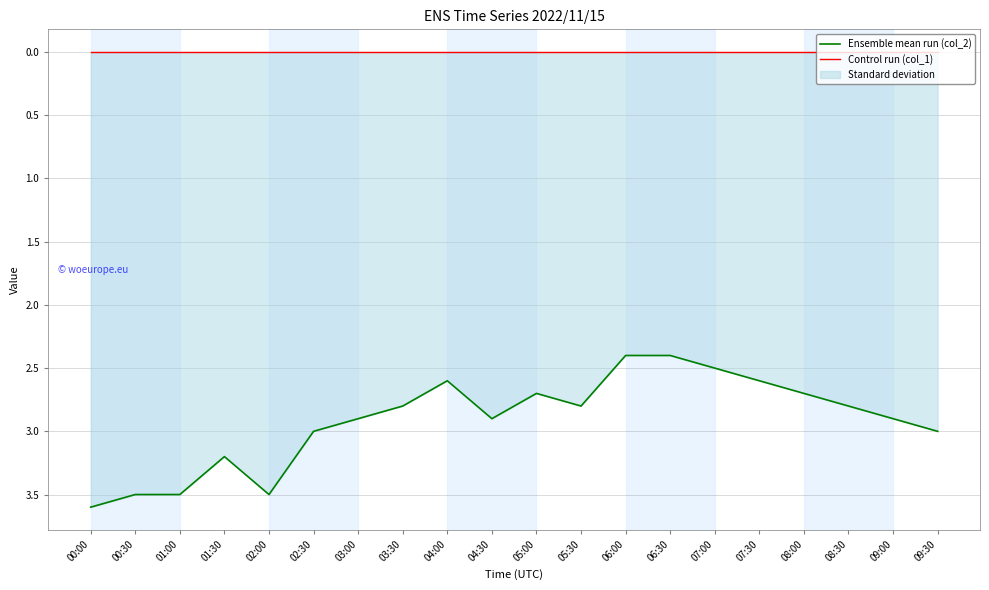

What is the label of the 6th point from the right?

07:00